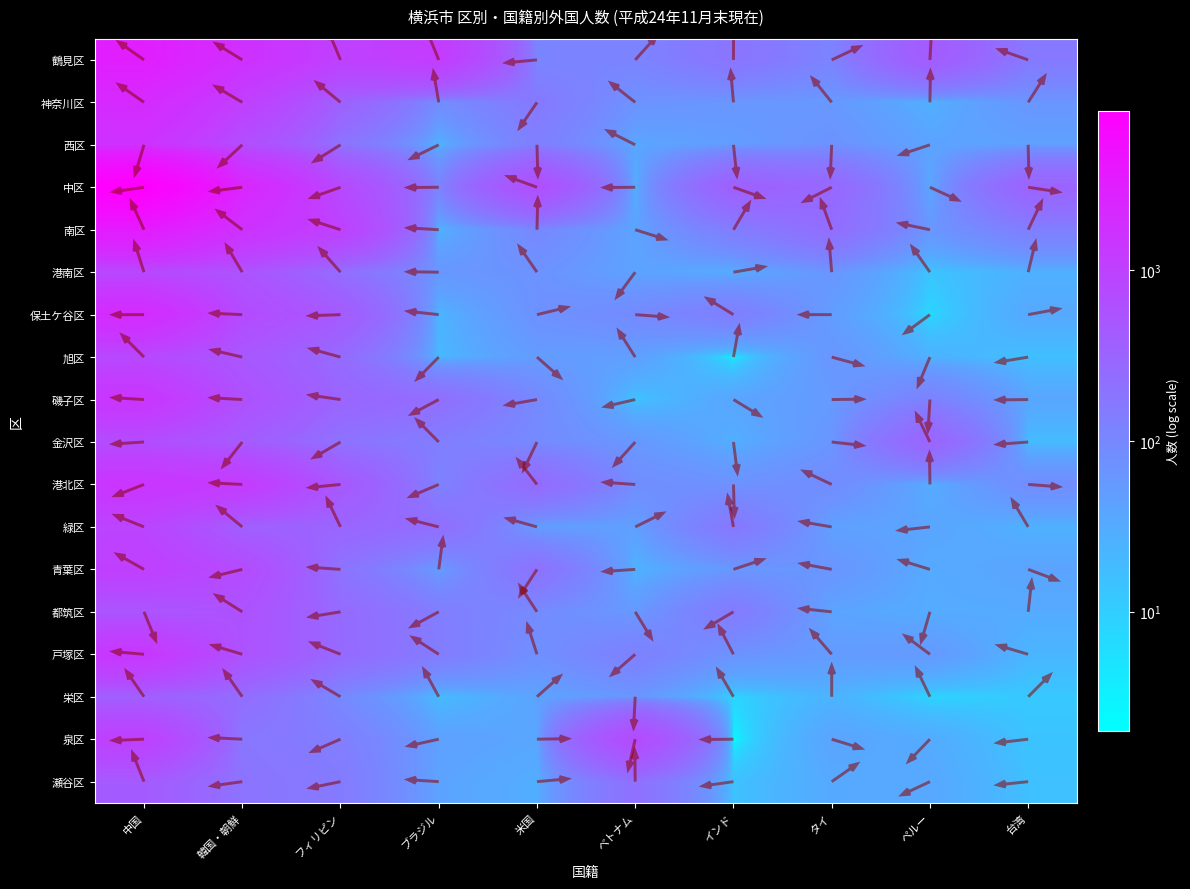

The 金沢区 series shows 135 at 米国. True or false?

False